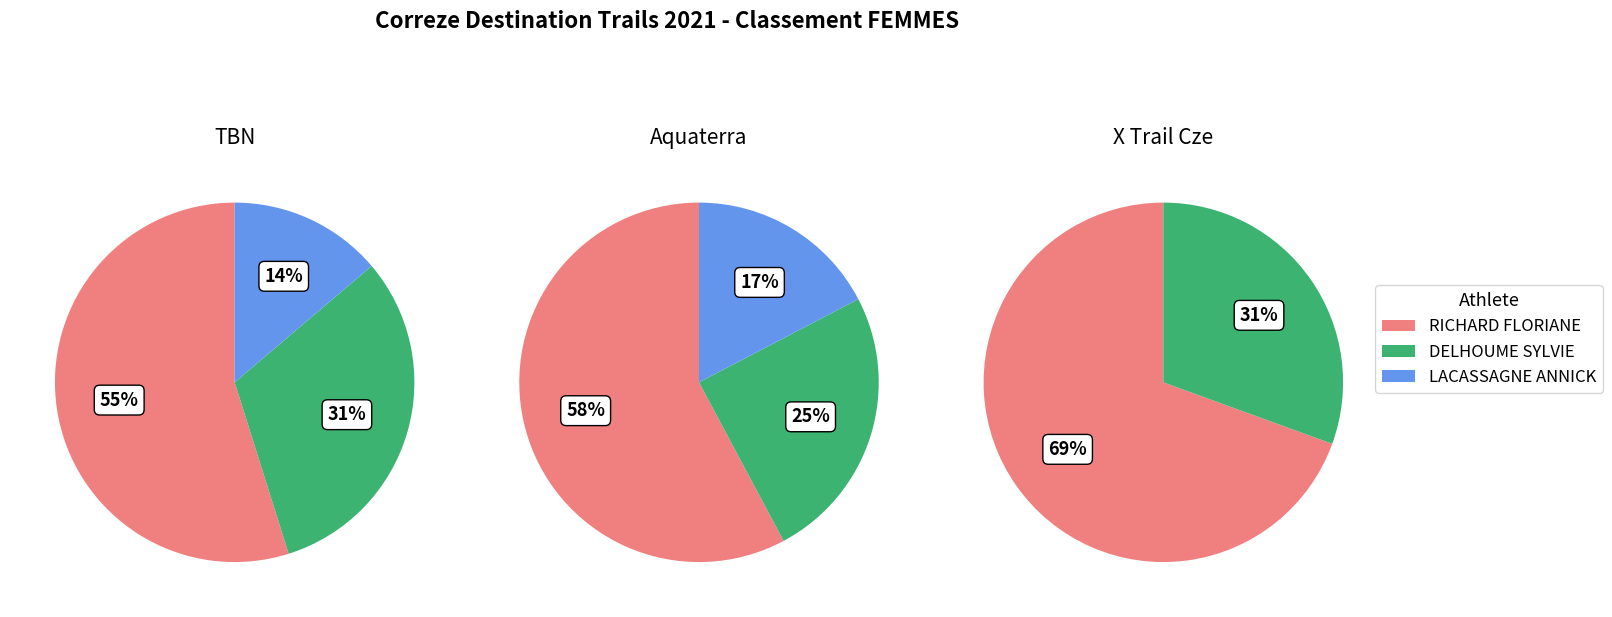

Do DELHOUME SYLVIE and LACASSAGNE ANNICK together represent more than half of the pie?

No